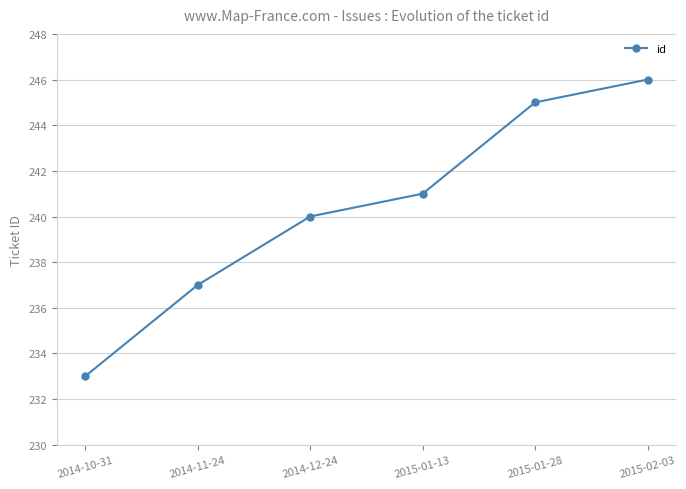

Rank the categories by value from lowest to highest.

2014-10-31, 2014-11-24, 2014-12-24, 2015-01-13, 2015-01-28, 2015-02-03